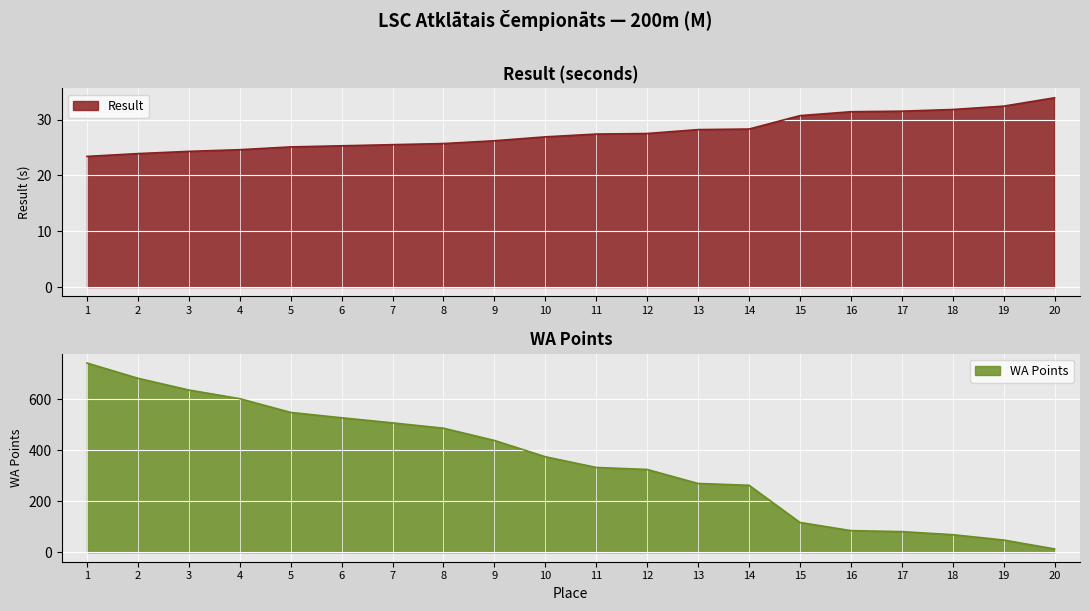

Which series has the widest spread of values?

WA